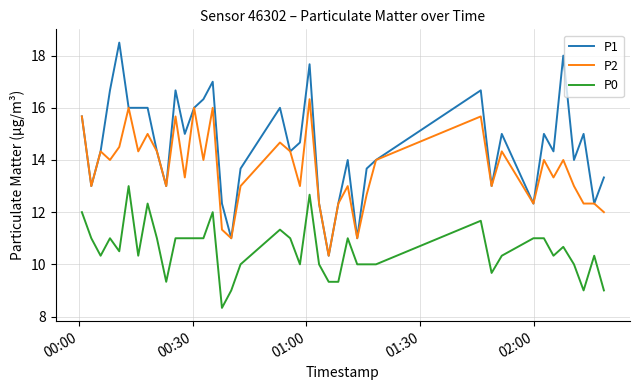

Rank the series by their average value, from highest to lowest.

P1, P2, P0